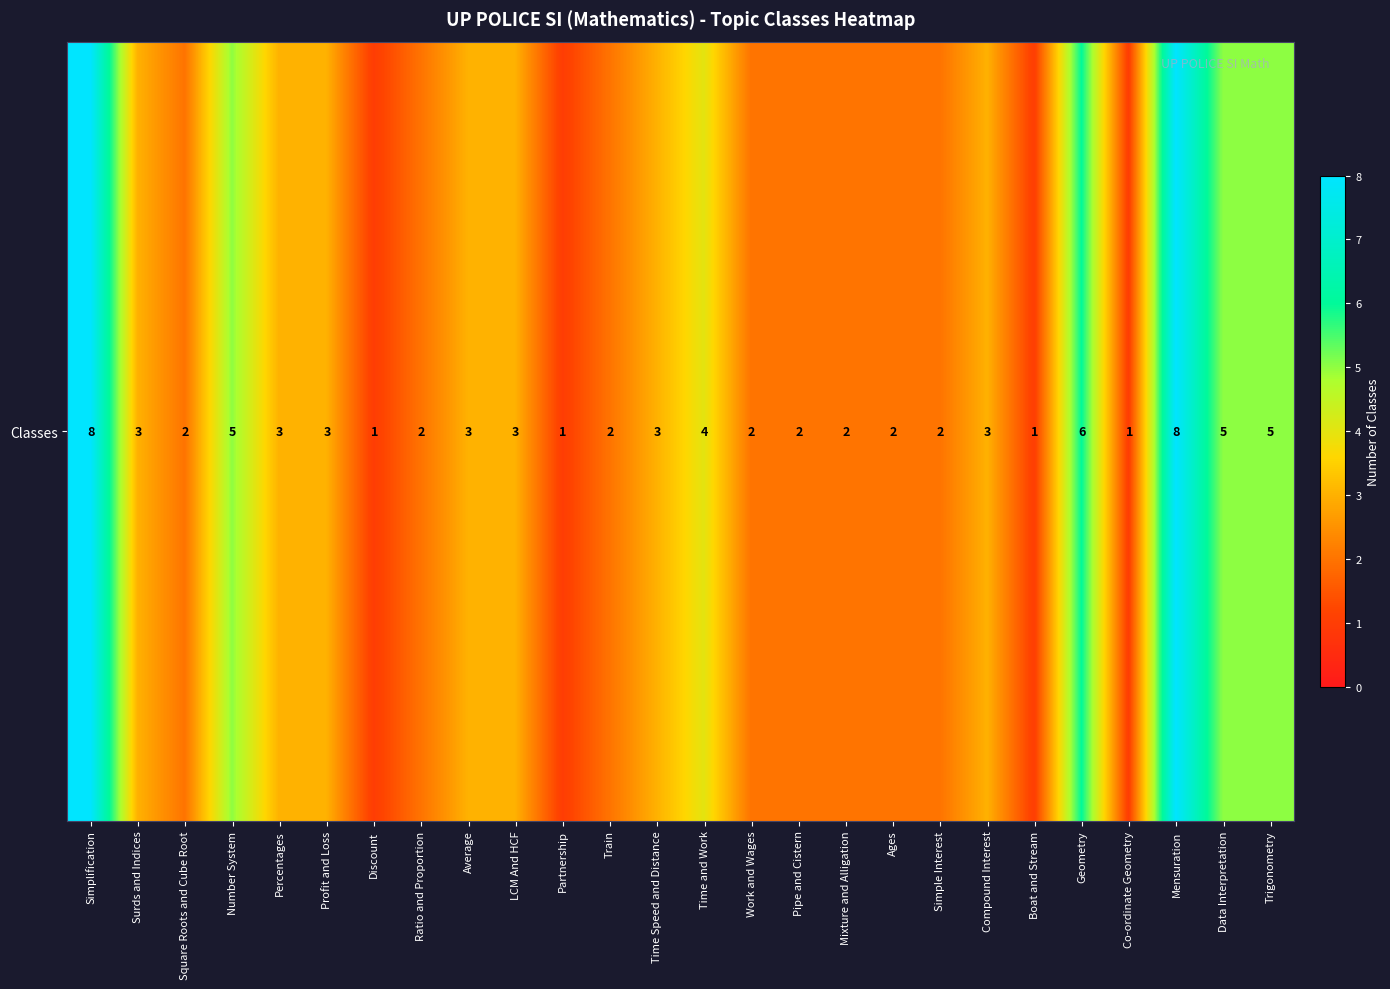

How many data points does each series have?

26